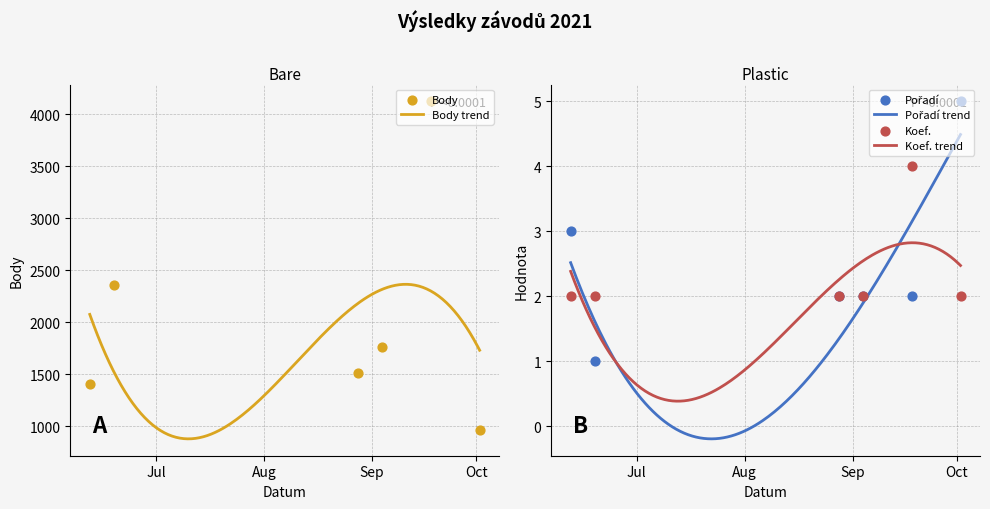

Which series contains the lowest Y value?

Pořadí